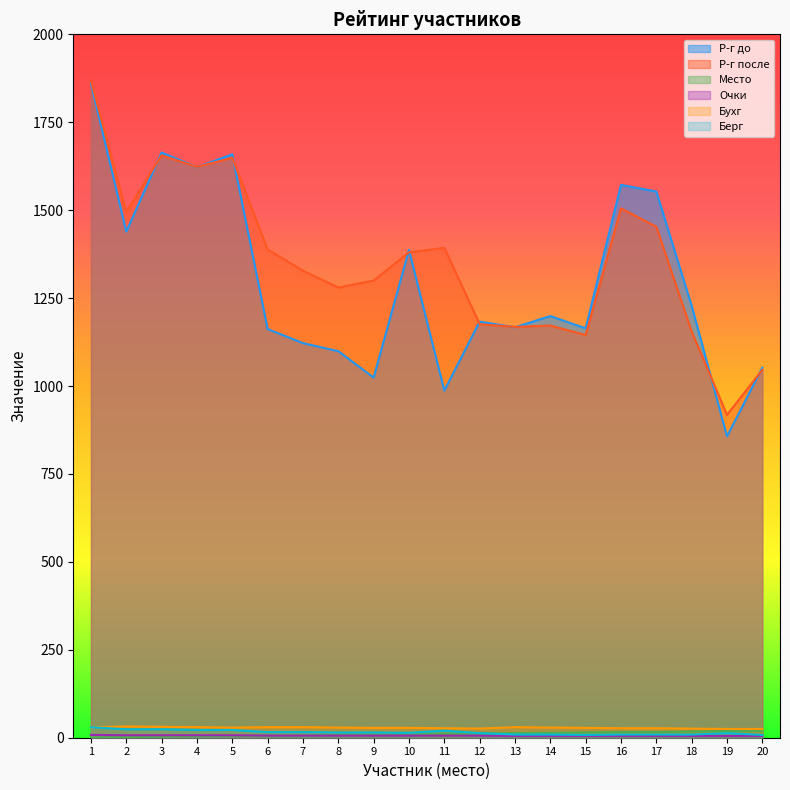

Reading left to right, list all the values displayed in this chart.

Р-г до: 1861	1439	1664	1622	1659	1162	1122	1099	1024	1387	987	1183	1167	1199	1164	1572	1553	1228	857	1052
Р-г после: 1869	1495	1656	1623	1649	1388	1328	1280	1300	1380	1393	1176	1168	1172	1145	1505	1453	1155	918	1046
Место: 1	2	3	4	5	6	6	8	9	10	11	12	13	14	15	16	16	18	19	20
Очки: 8	7	7	7	7	6	6	6	6	6	6	6	5	5	5	5	5	5	5	5
Бухг: 30	32	31	30	29	30	30	29	28	28	27	26	30	29	28	27	27	26	25	25
Берг: 30	24	24	22	22	16	16	15	15	14	20	13	9	9	8	9	9	9	13	8